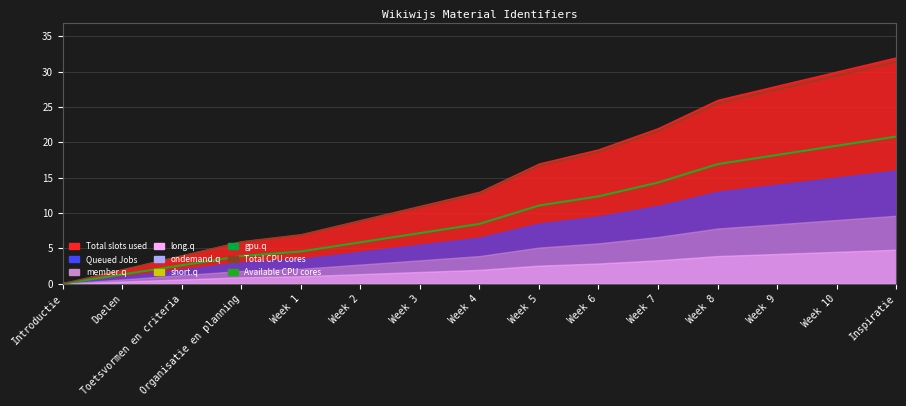

What is the maximum value for Total CPU cores?

31.4